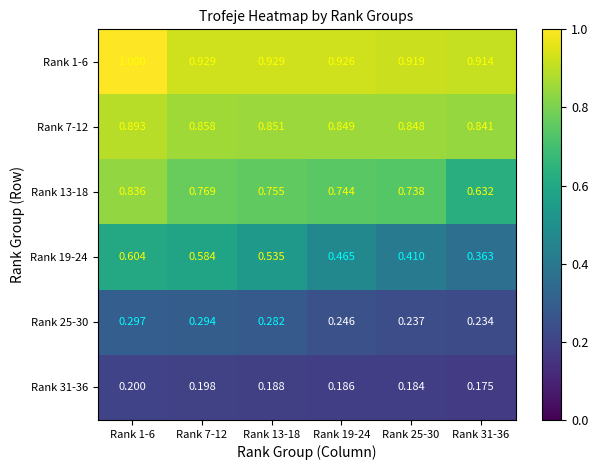

Which series has the widest spread of values?

Rank 19-24